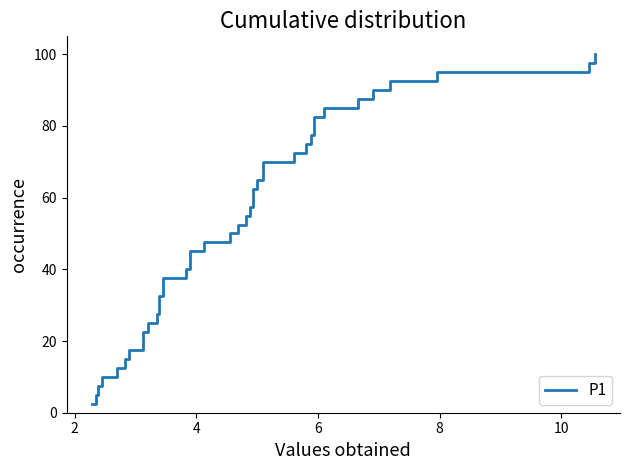

What is the minimum value shown in the chart?

2.5